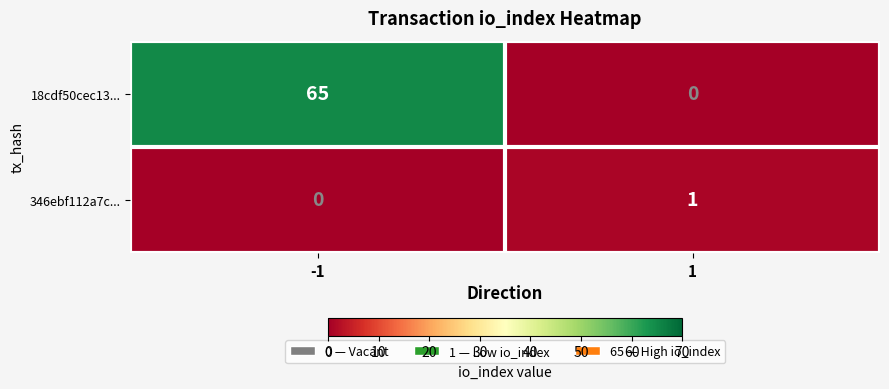

Reading left to right, list all the values displayed in this chart.

18cdf50cec13...: -1=65	1=0
346ebf112a7c...: -1=0	1=1